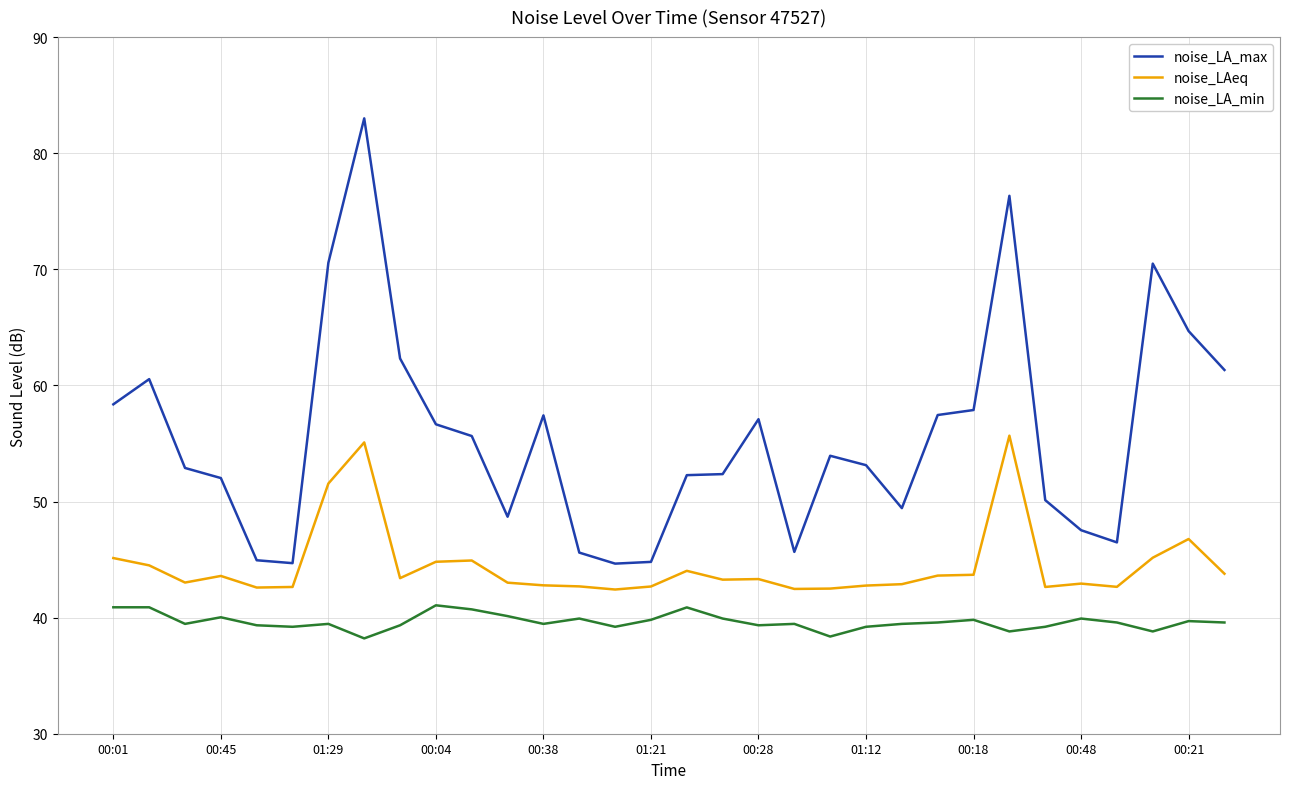

Which series has the largest range (max minus min)?

noise_LA_max